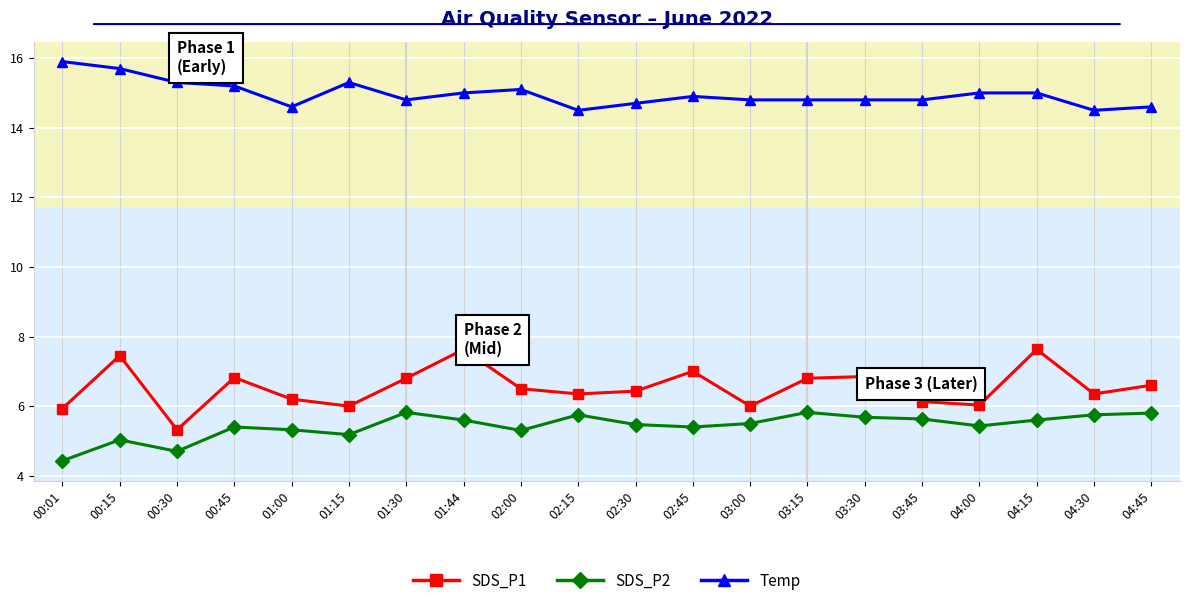

What is the sum of all SDS_P2 values?

108.6